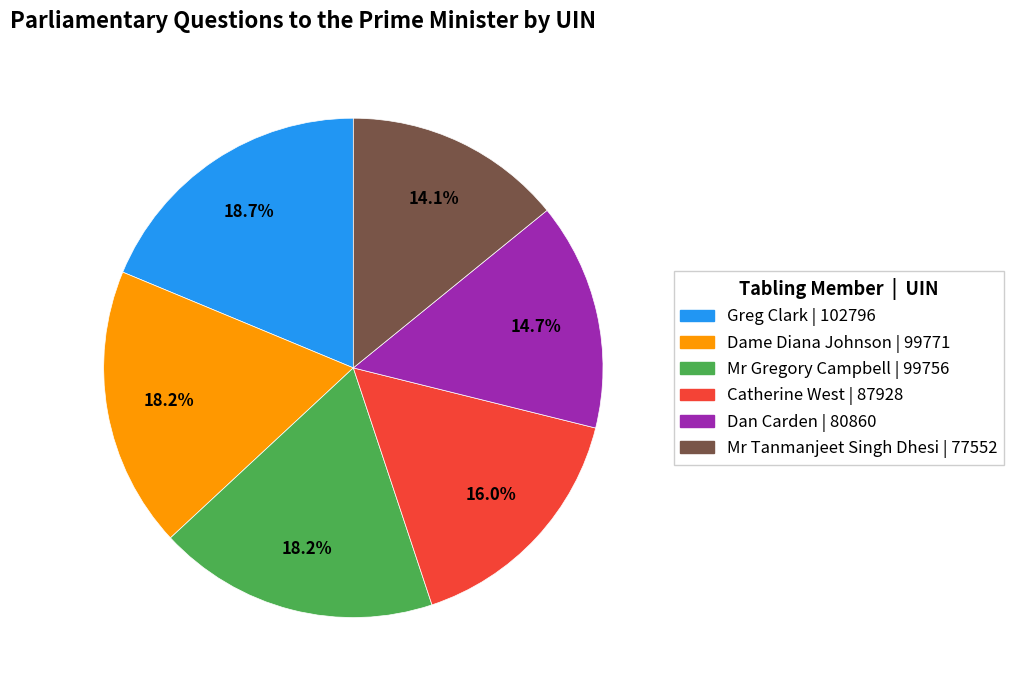

Is there a majority slice in this chart?

No